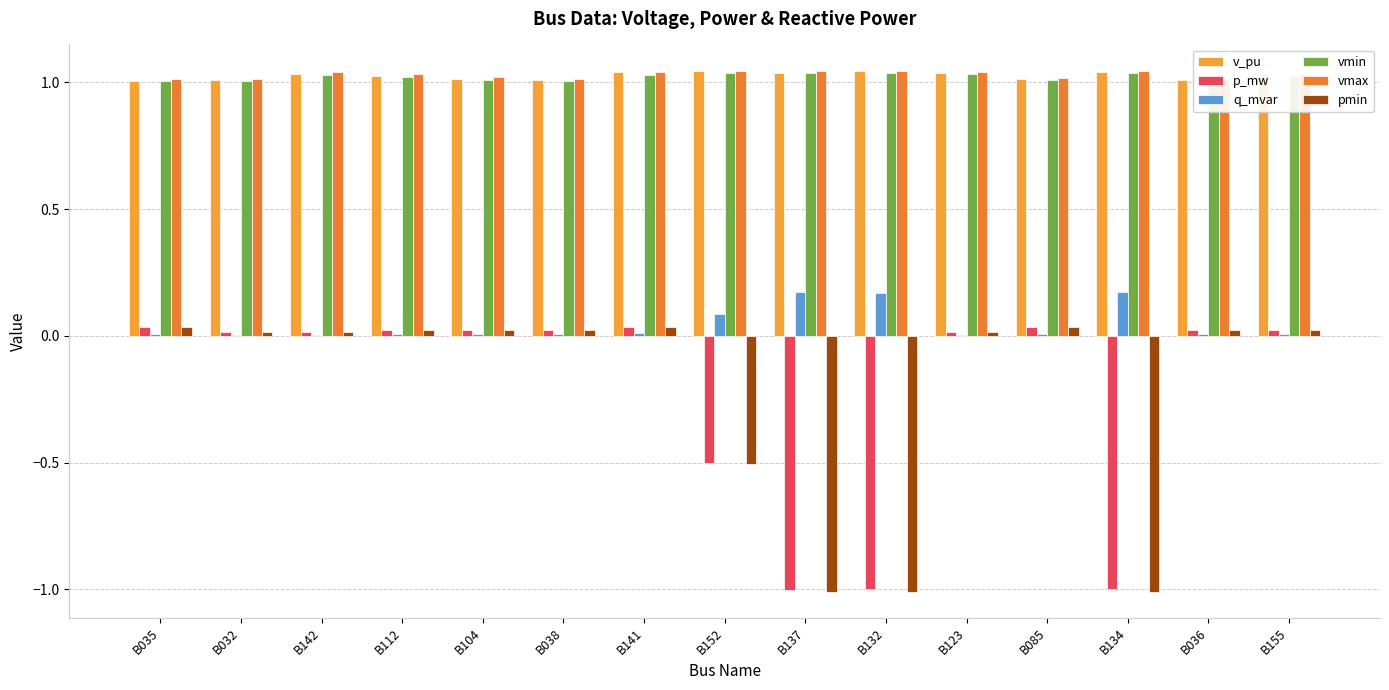

What is the difference between the highest and lowest values at B134?

2.1